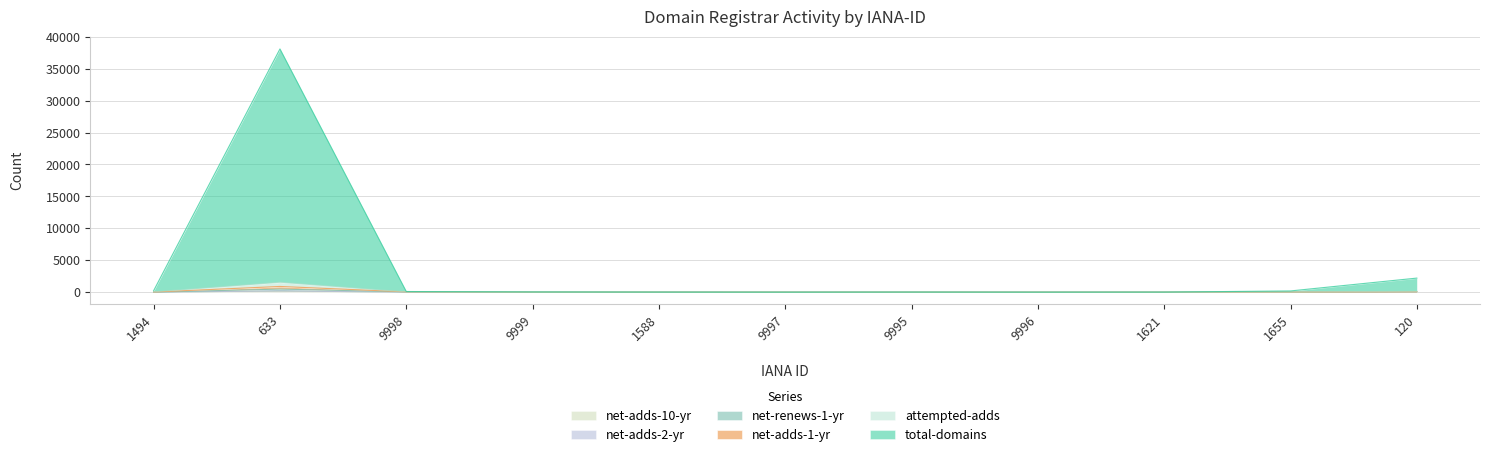

Which series has the widest spread of values?

total-domains